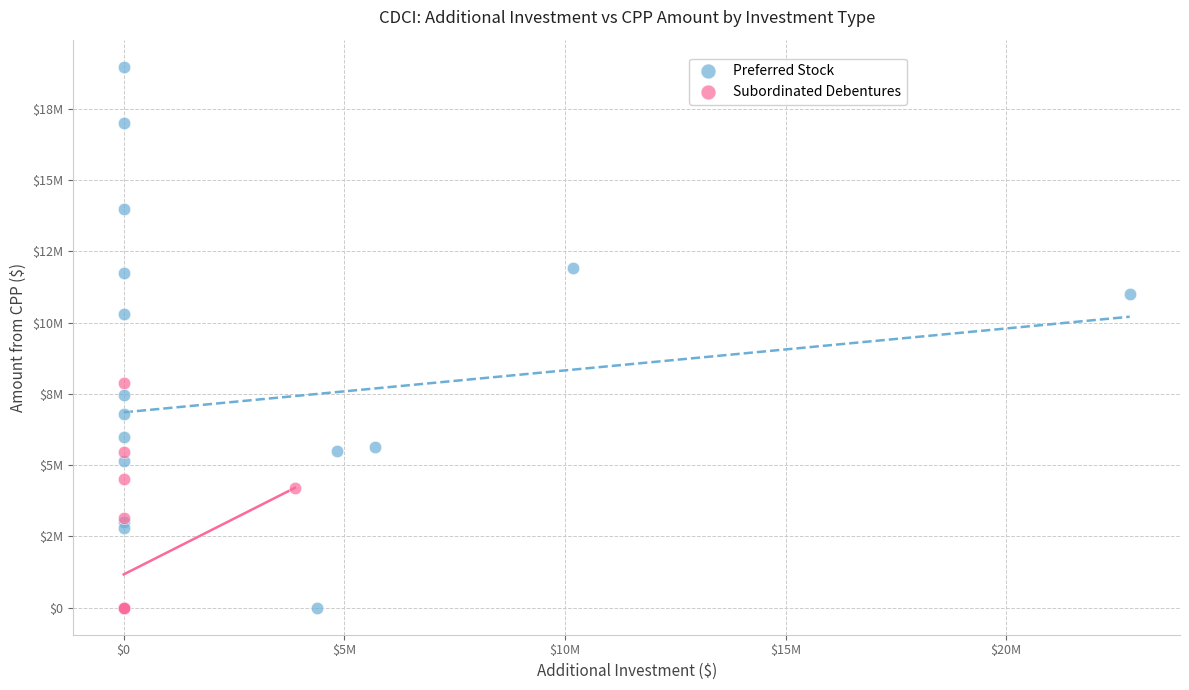

Which series has the largest Y range (max minus min)?

Preferred Stock